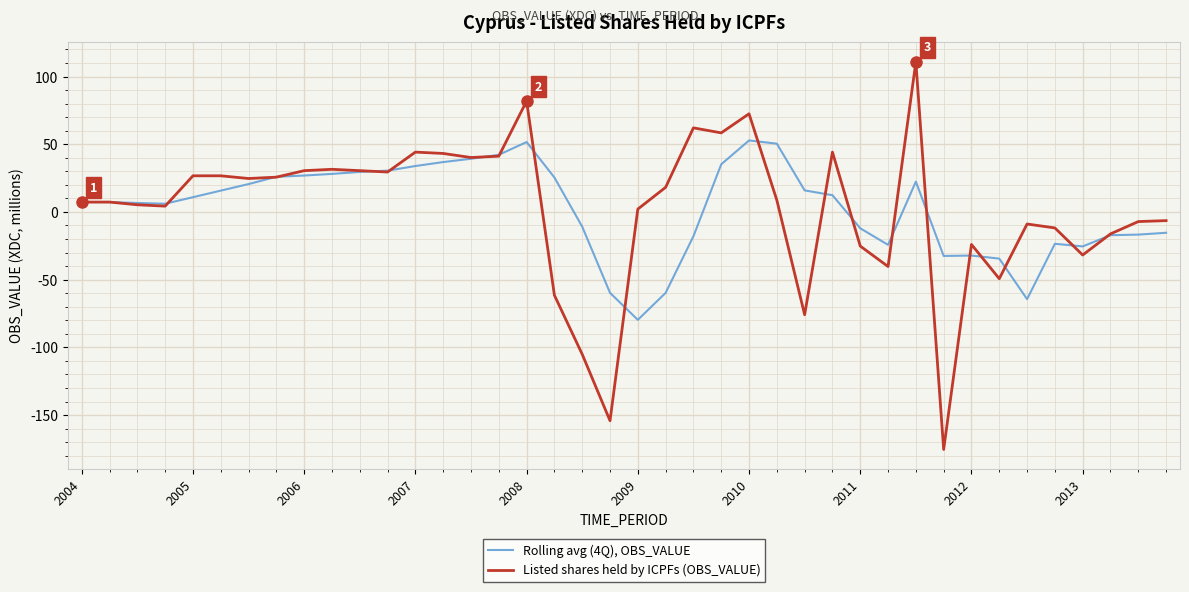

What is the minimum value for Listed shares held by ICPFs (OBS_VALUE)?

-175.4